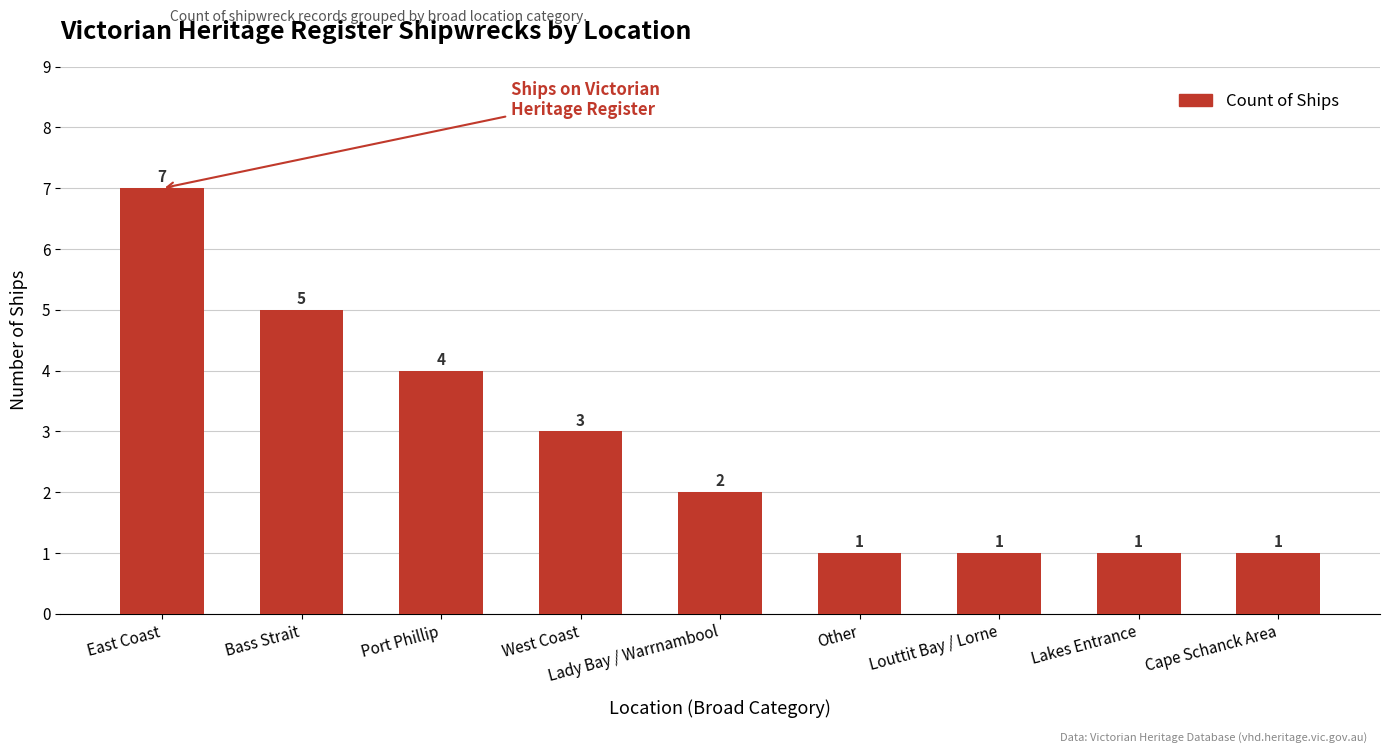

What is the label of the 5th bar from the right?

Lady Bay / Warrnambool